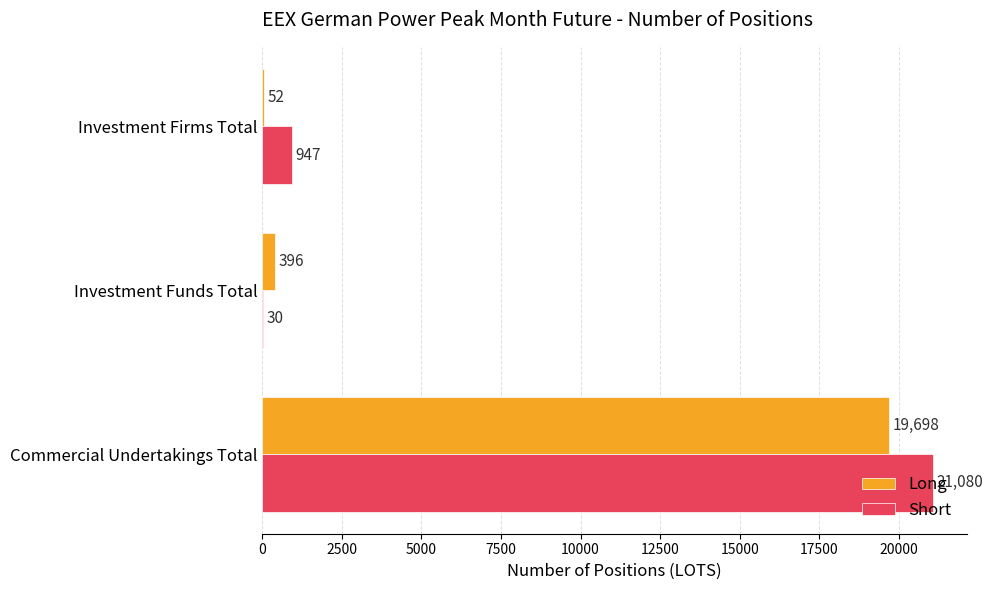

Count the number of categories in the chart.

3